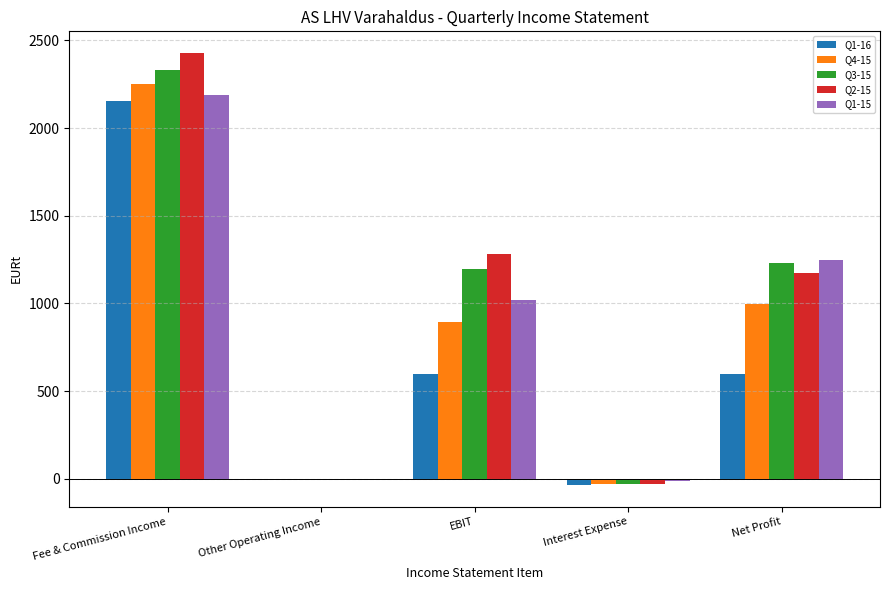

What is the spread (max minus min) of values at Fee & Commission Income?

274.7